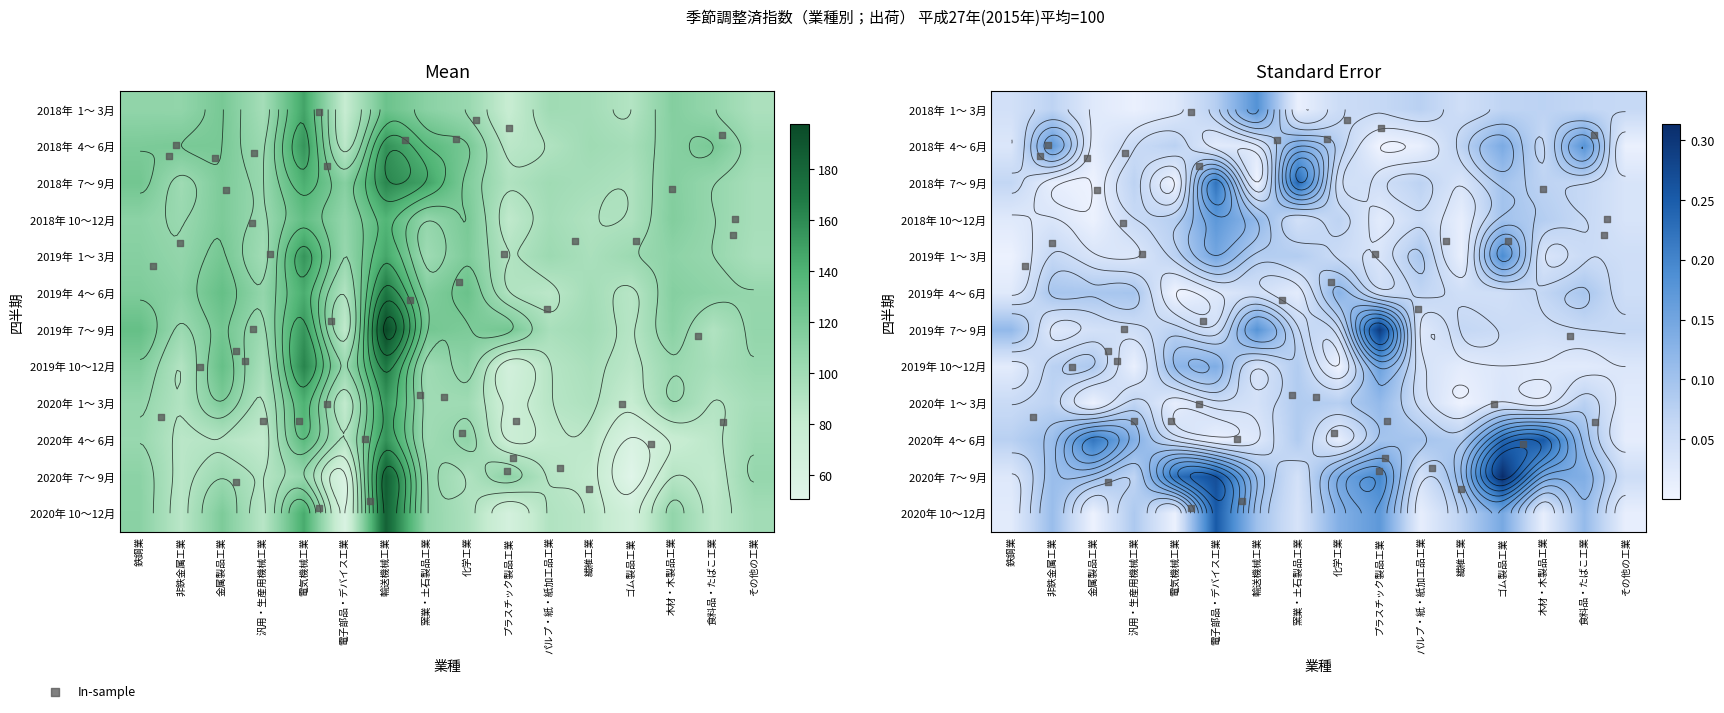

What is the approximate value of 2018年  7～ 9月 at 鉄鋼業?

122.9